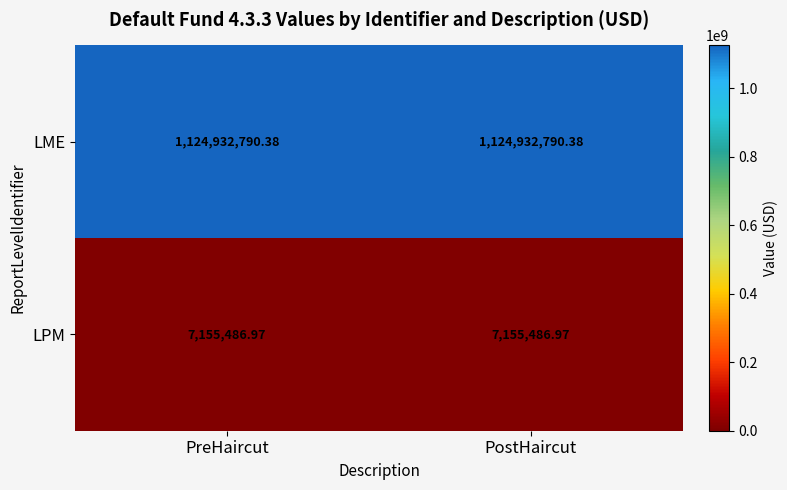

What is the total value across all series at PreHaircut?

1132088277.4